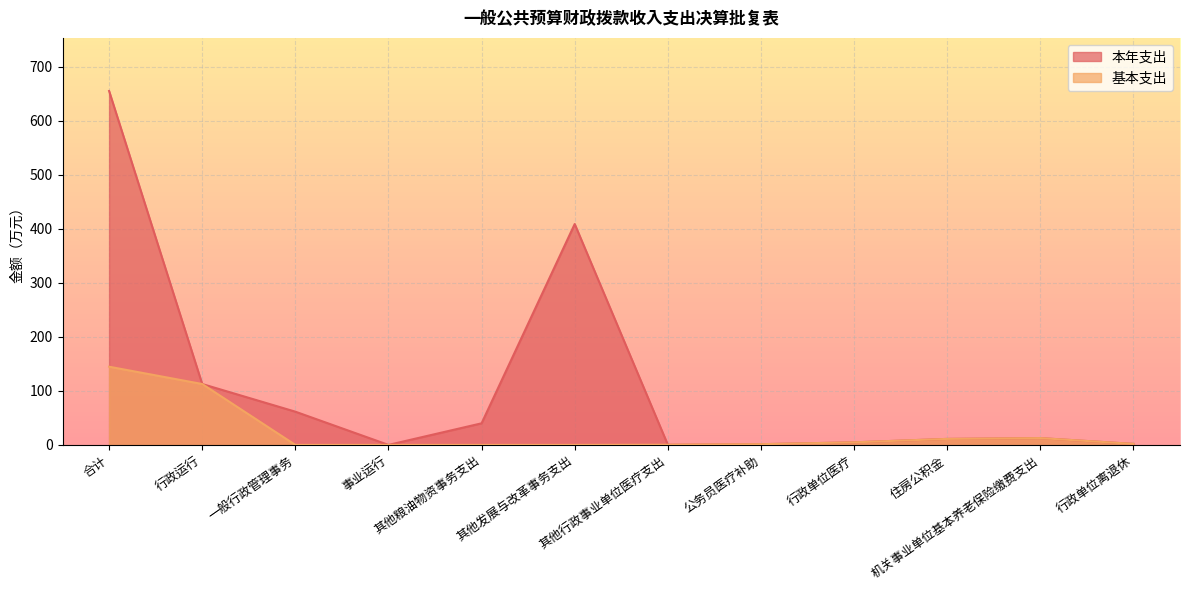

Where does the 本年支出 series first go above 12?

合计